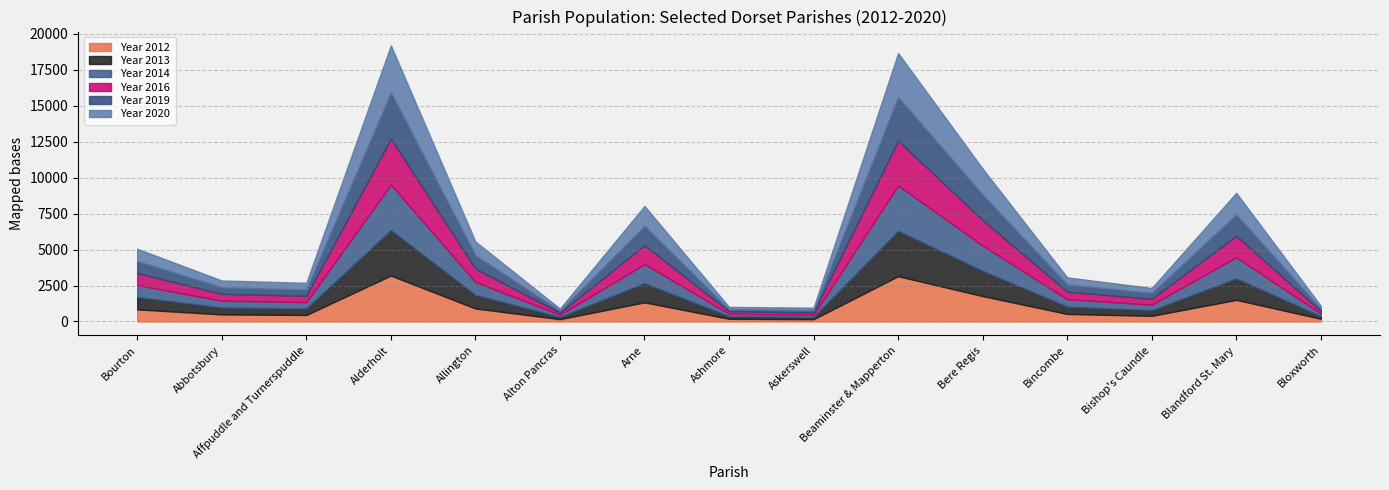

What is the maximum value for Year 2012?

3190